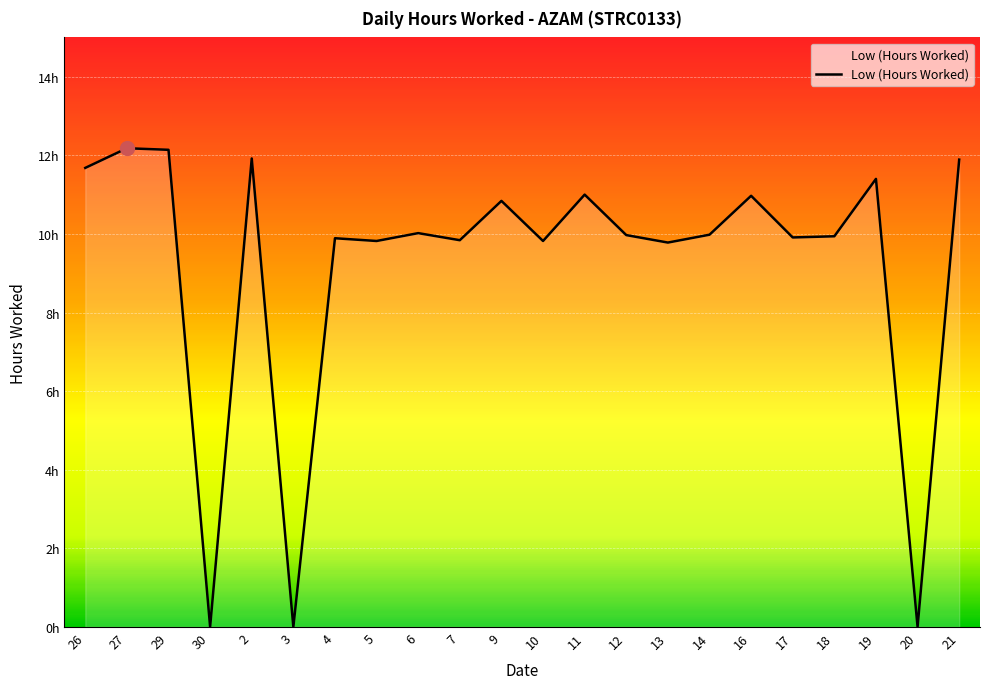

What is the maximum value shown in the chart?

12.2